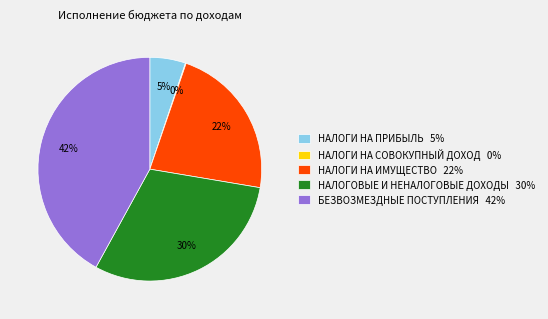

Is it true that БЕЗВОЗМЕЗДНЫЕ ПОСТУПЛЕНИЯ is 42% of the pie?

True